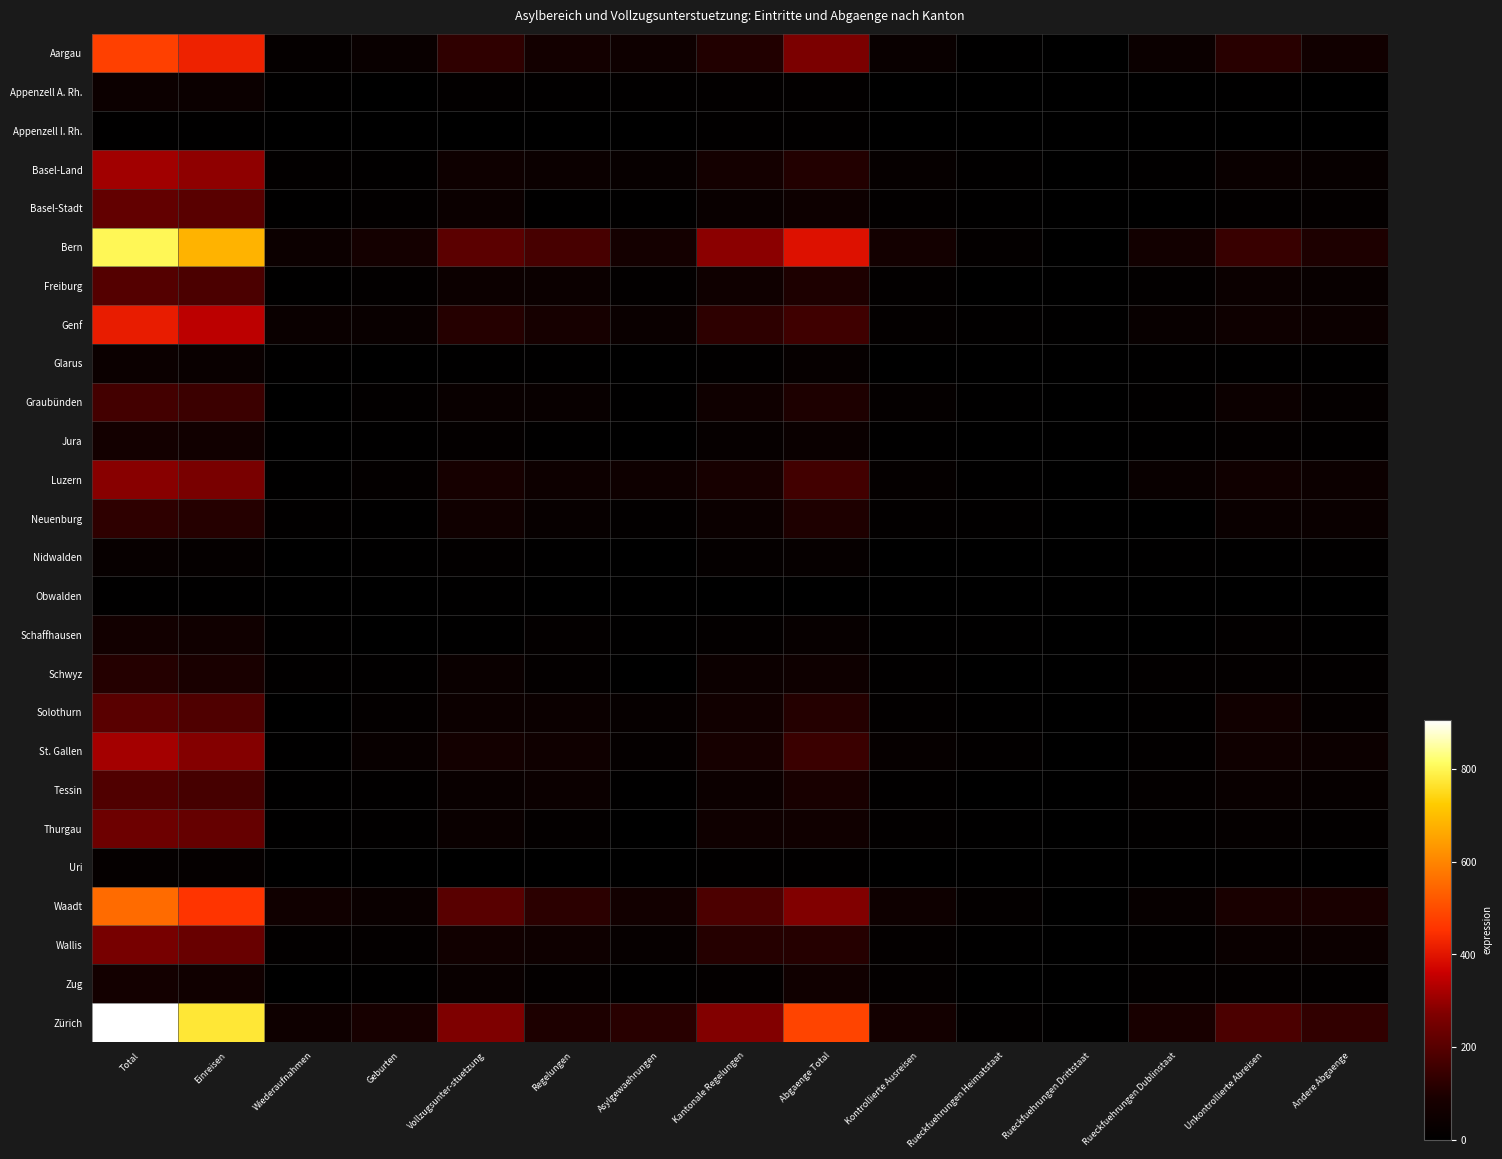

Which series has the largest total across all categories?

Zürich